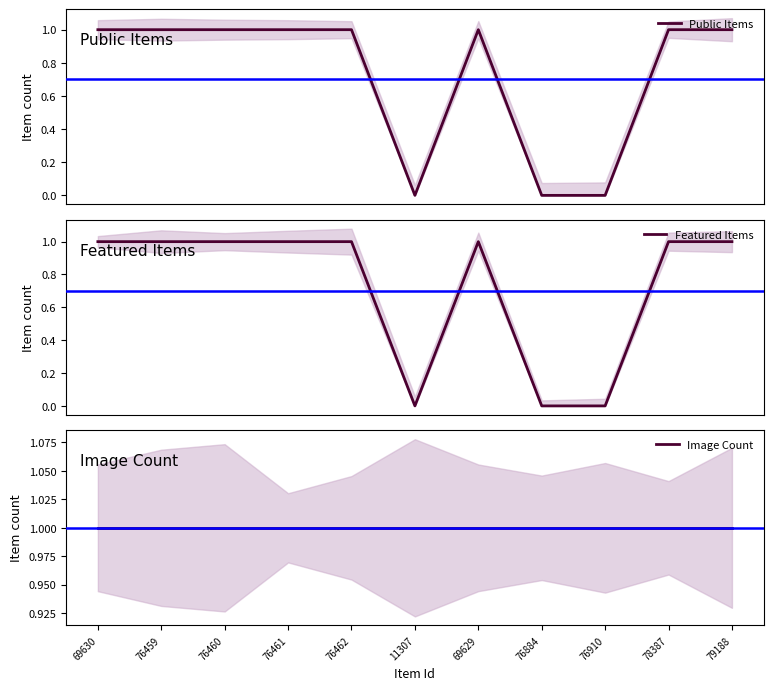

What is the difference between the second highest and second lowest values in the Public Items series?

1